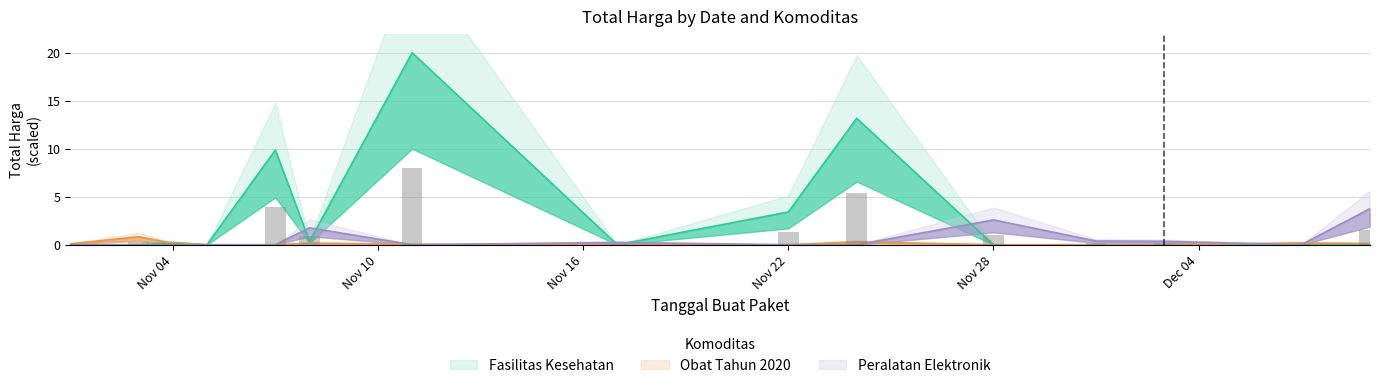

What is the sum of all Fasilitas Kesehatan values?

47.0